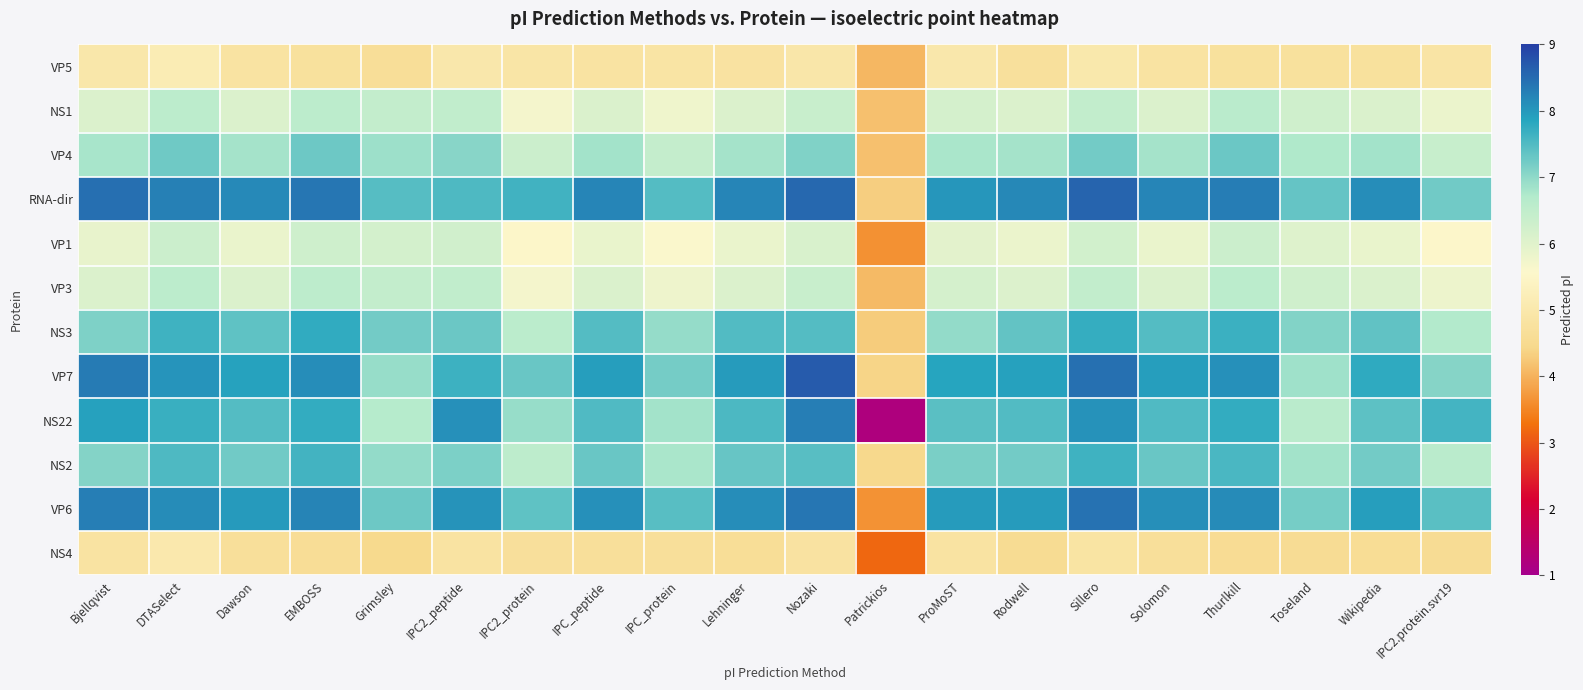

What is the total value across all series at EMBOSS?

83.8